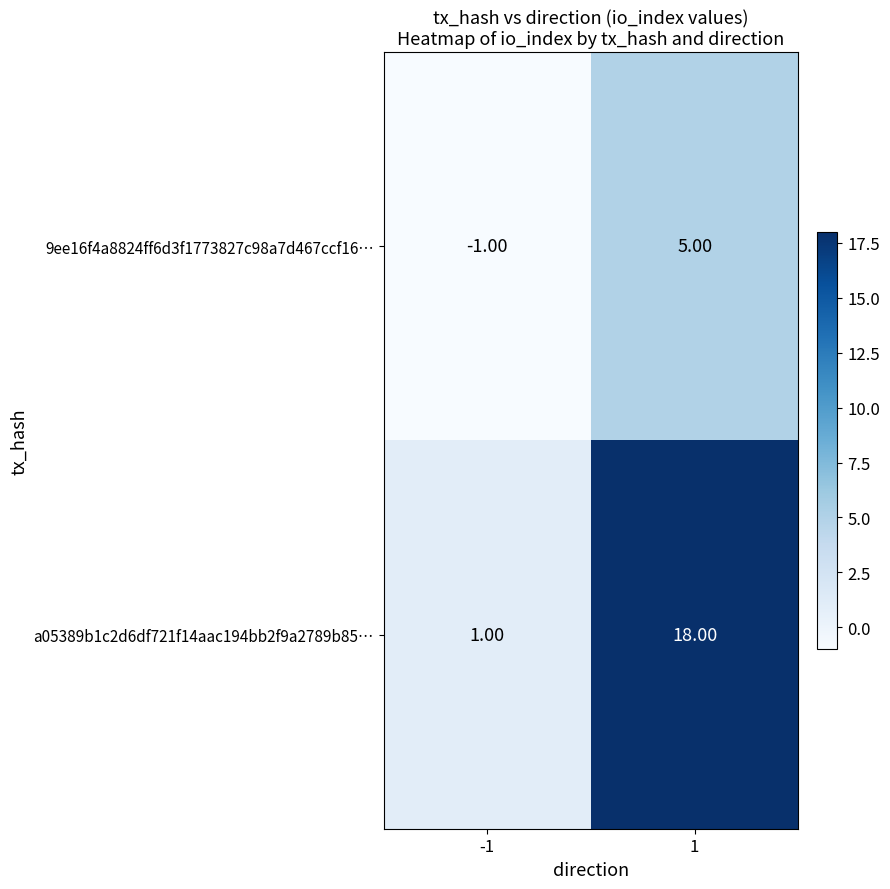

What is the spread (max minus min) of values at -1?

2